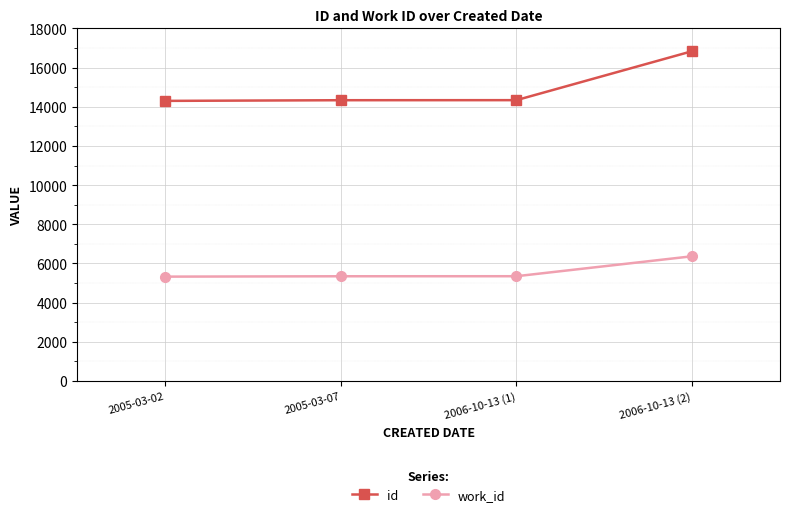

List the series in order of their peak value, highest first.

id, work_id